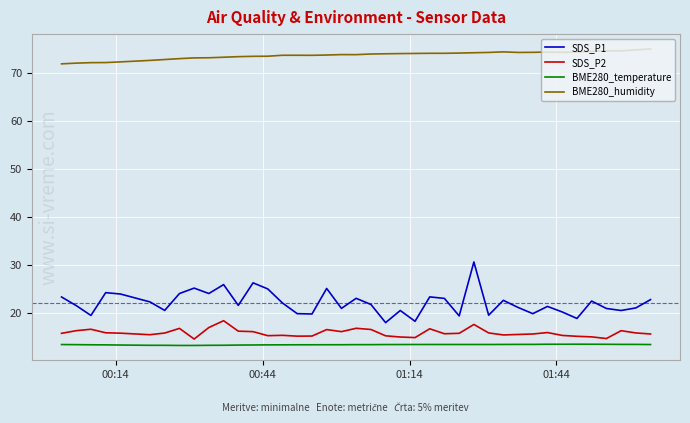

What is the minimum value shown in the chart?

13.2